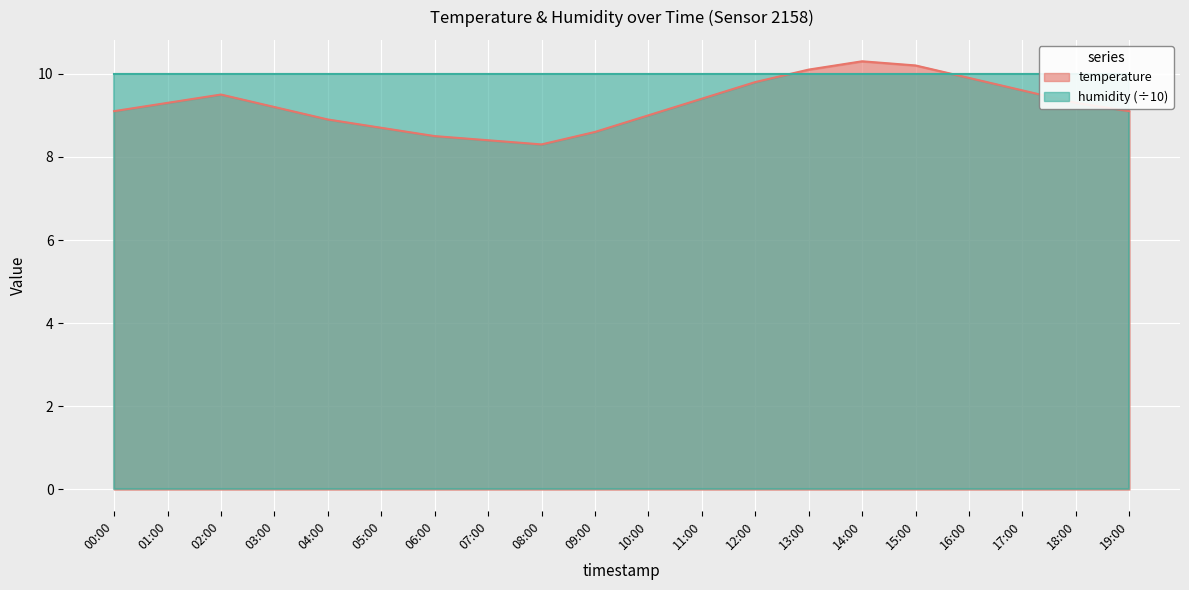

At which label does the data first exceed 9?

00:00